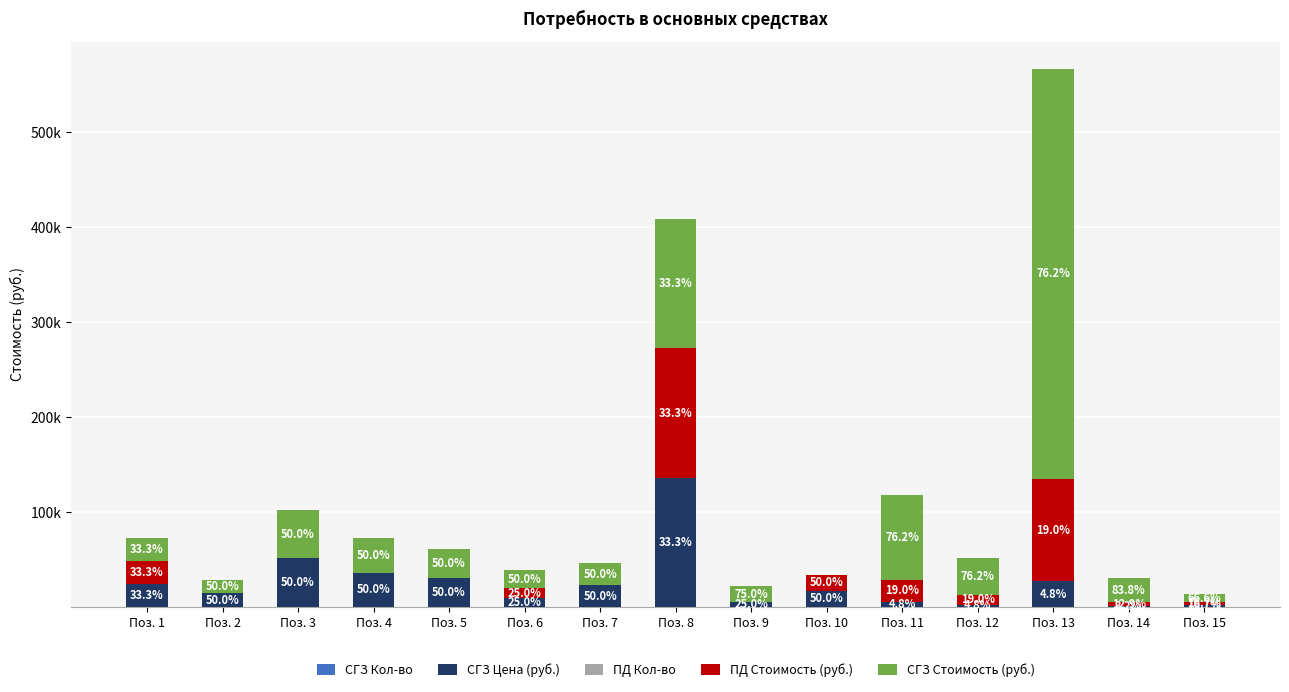

List the series in order of their peak value, lowest first.

ПД Кол-во, СГЗ Кол-во, ПД Стоимость (руб.), СГЗ Цена (руб.), СГЗ Стоимость (руб.)